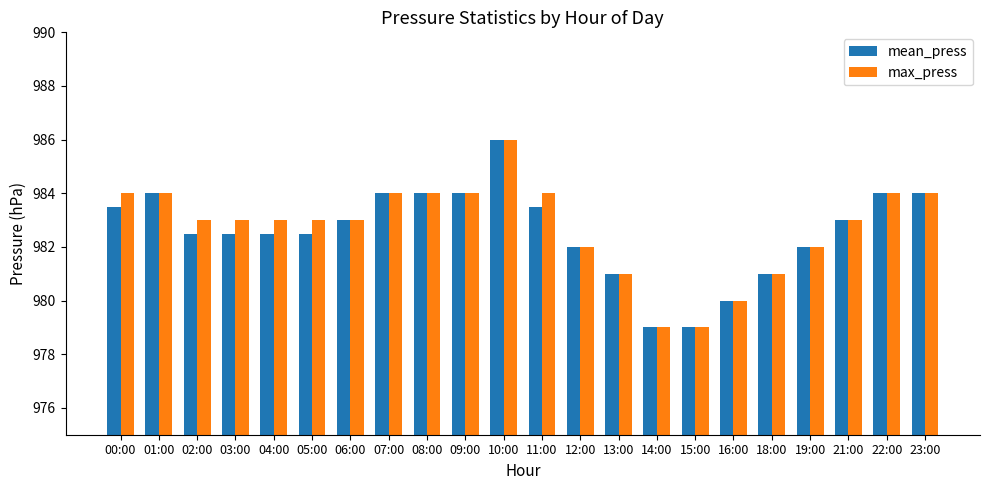

What is the total value across all series at 11:00?

1967.5